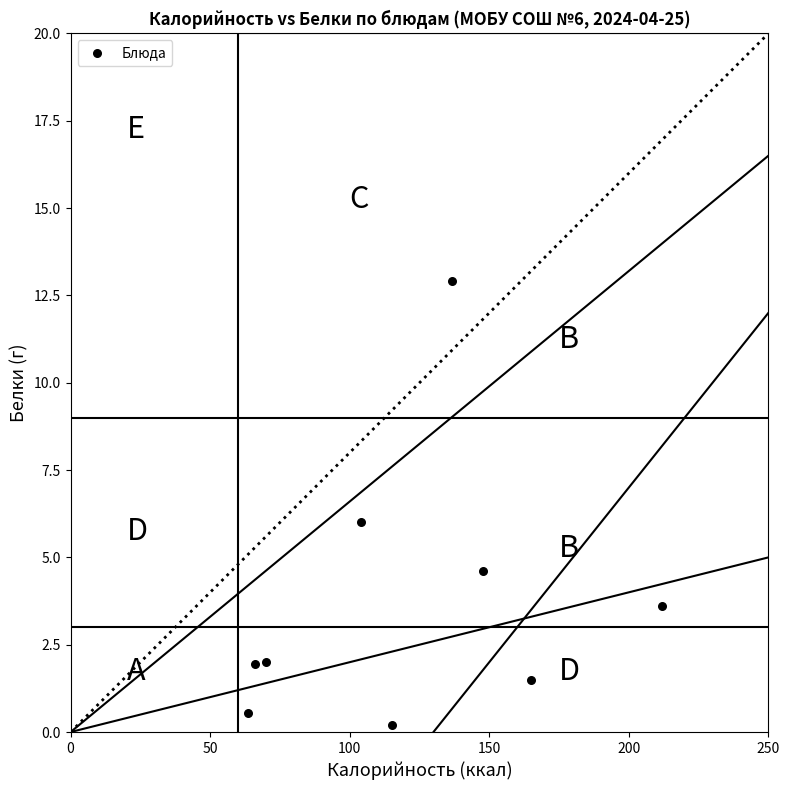

What is the range of X values (max minus min)?

148.4